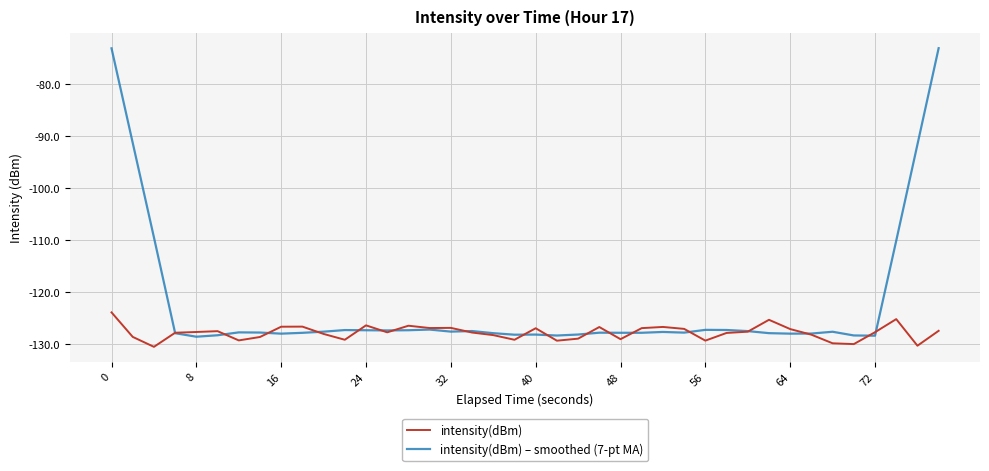

What is the maximum value for intensity(dBm)?

-124.0